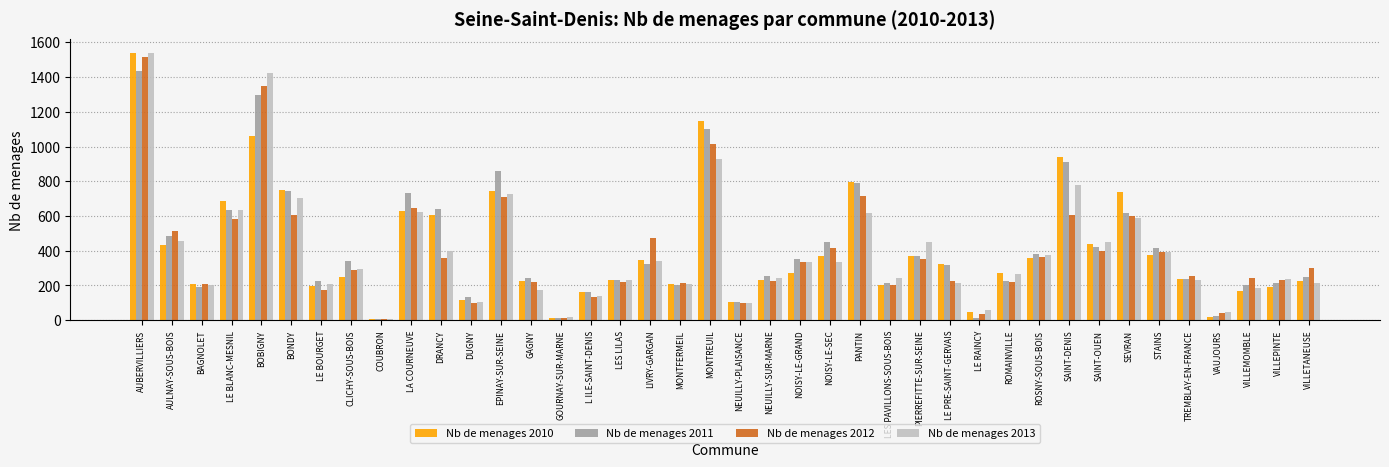

What is the maximum value shown in the chart?

1541